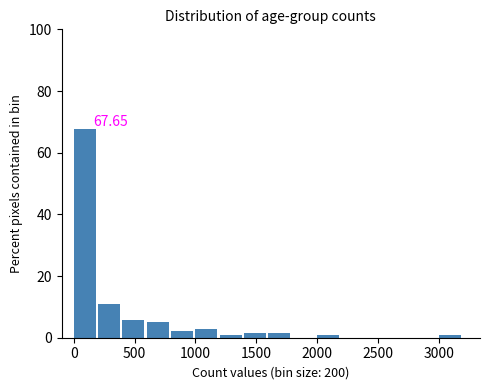

Which range on the x-axis has the tallest bar?

0 to 200